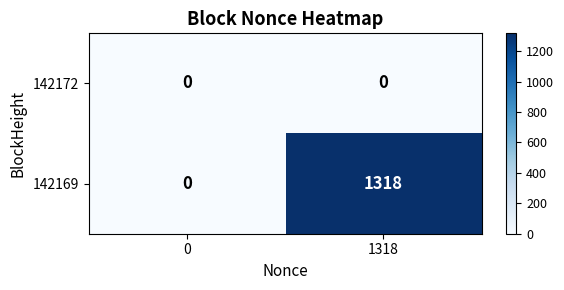

Which series has the largest total across all categories?

142169